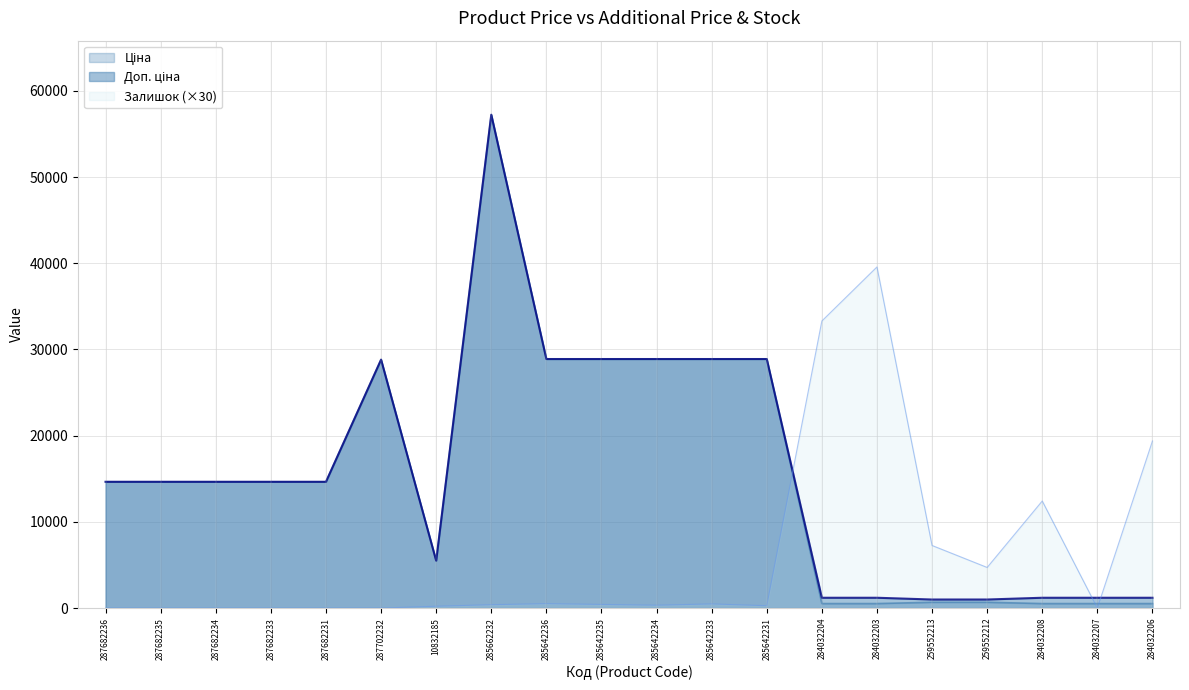

Which category has the highest value in the Ціна series?

285662232